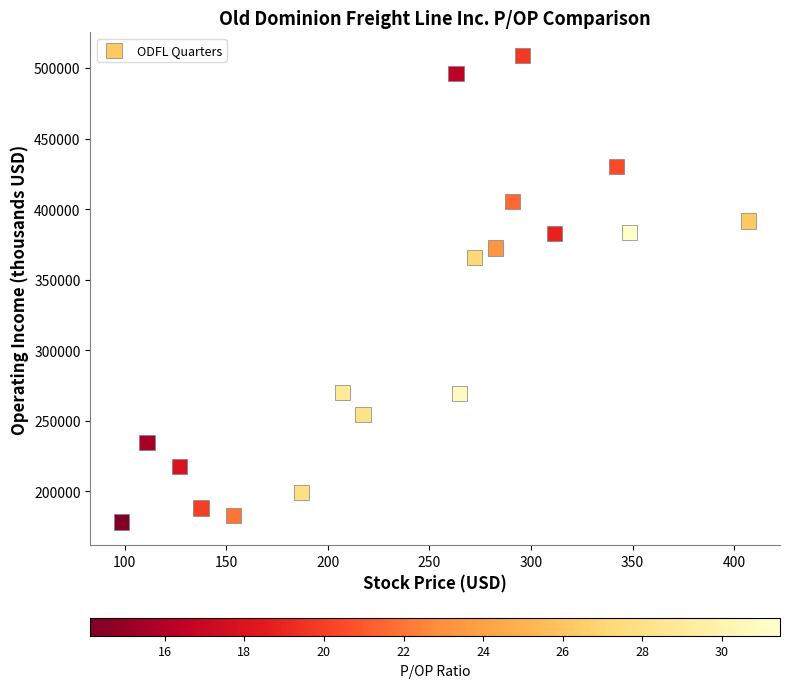

What Y value in the scatter plot is closest to 343565?

366044